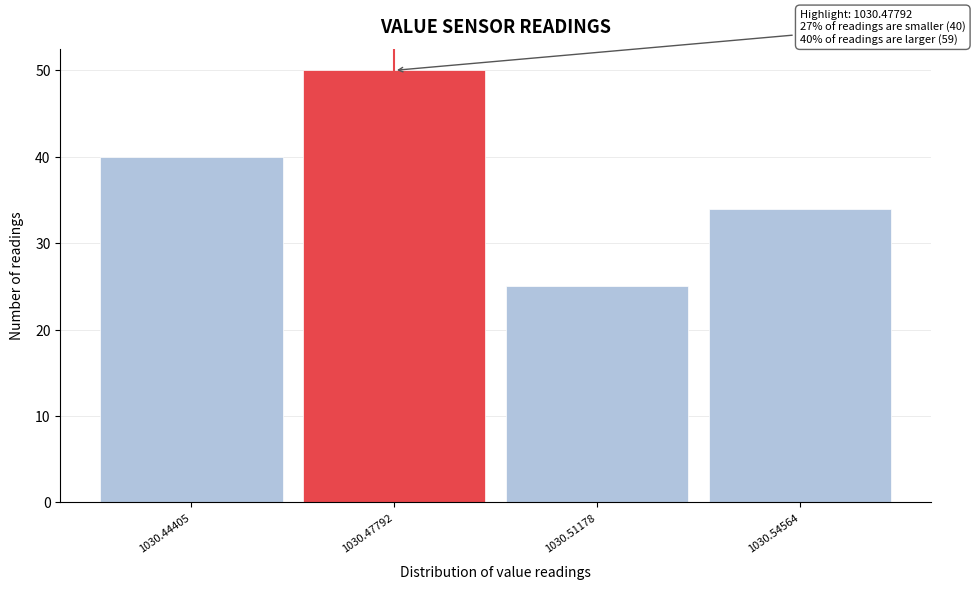

Reading left to right, extract all data points from this chart.

40	50	25	34